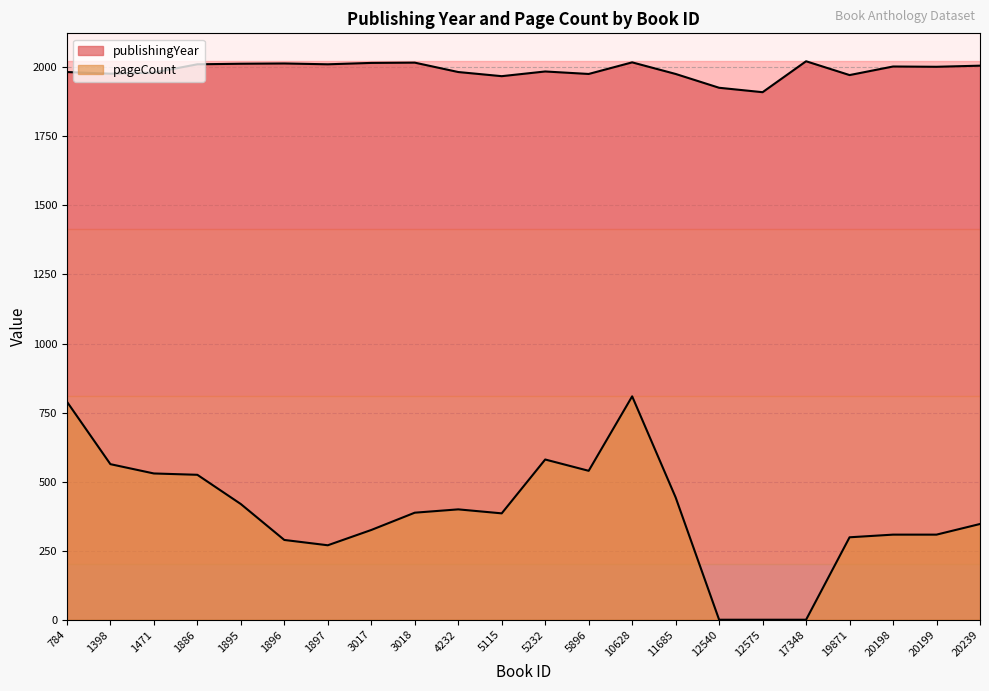

At which label does pageCount reach its peak?

10628